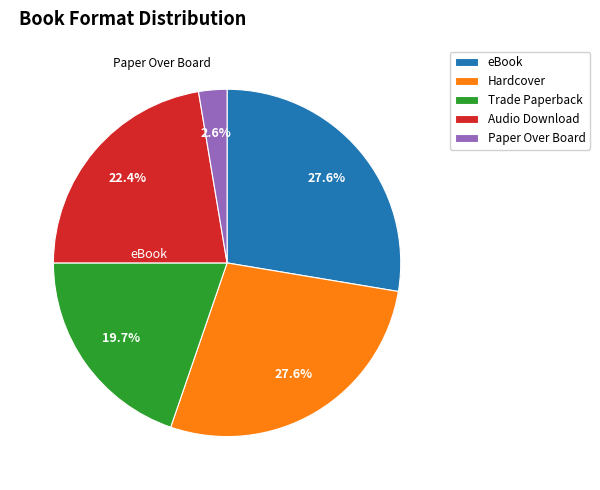

True or false: Audio Download accounts for 22% of the total.

True